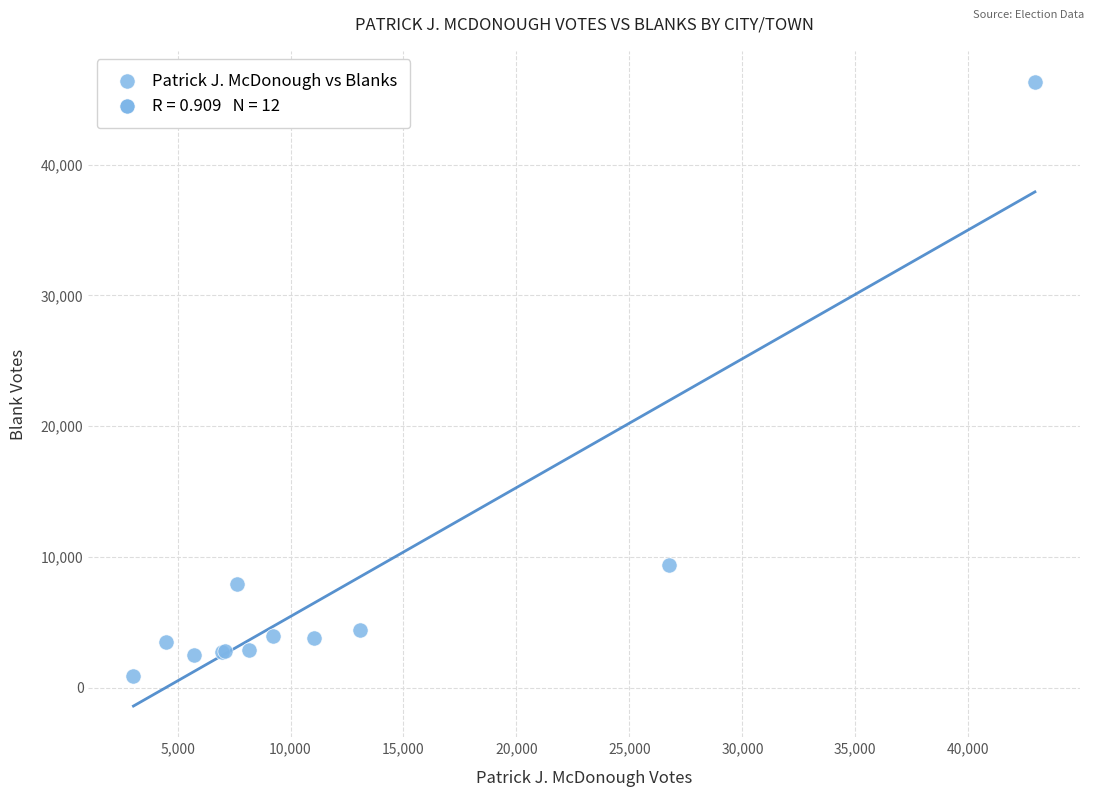

What Y value in the scatter plot is closest to 23626?

9413